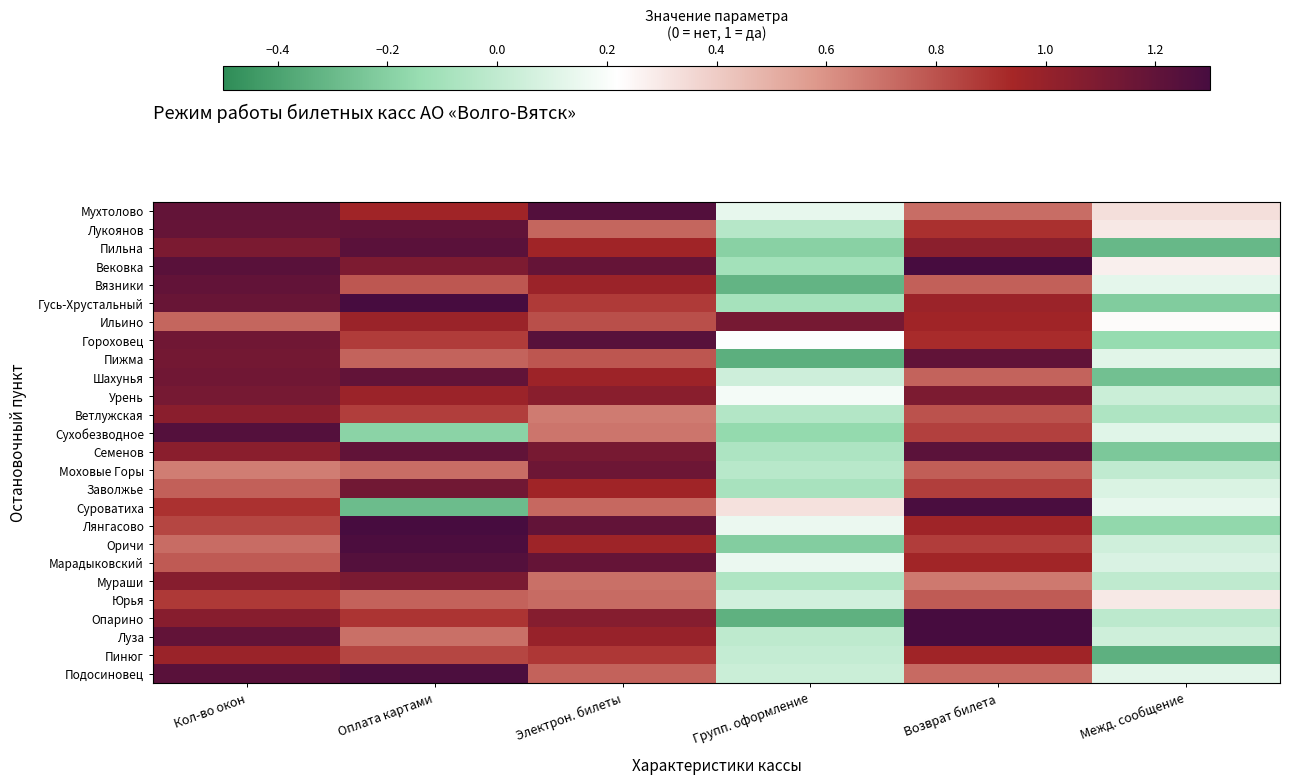

How many data points does each series have?

6